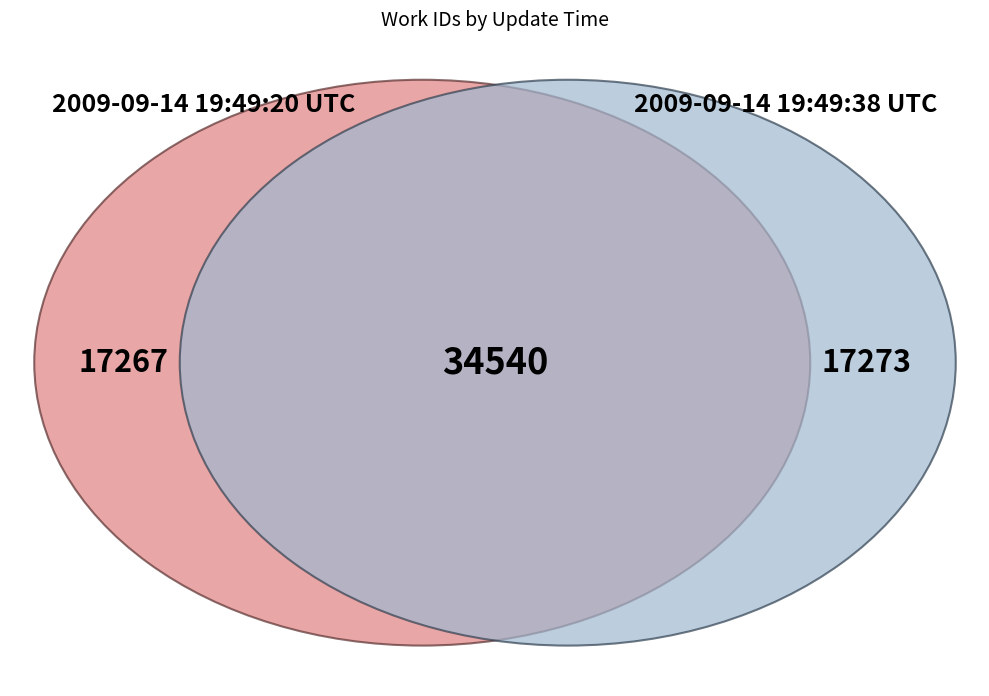

Count the number of slices in the pie.

2